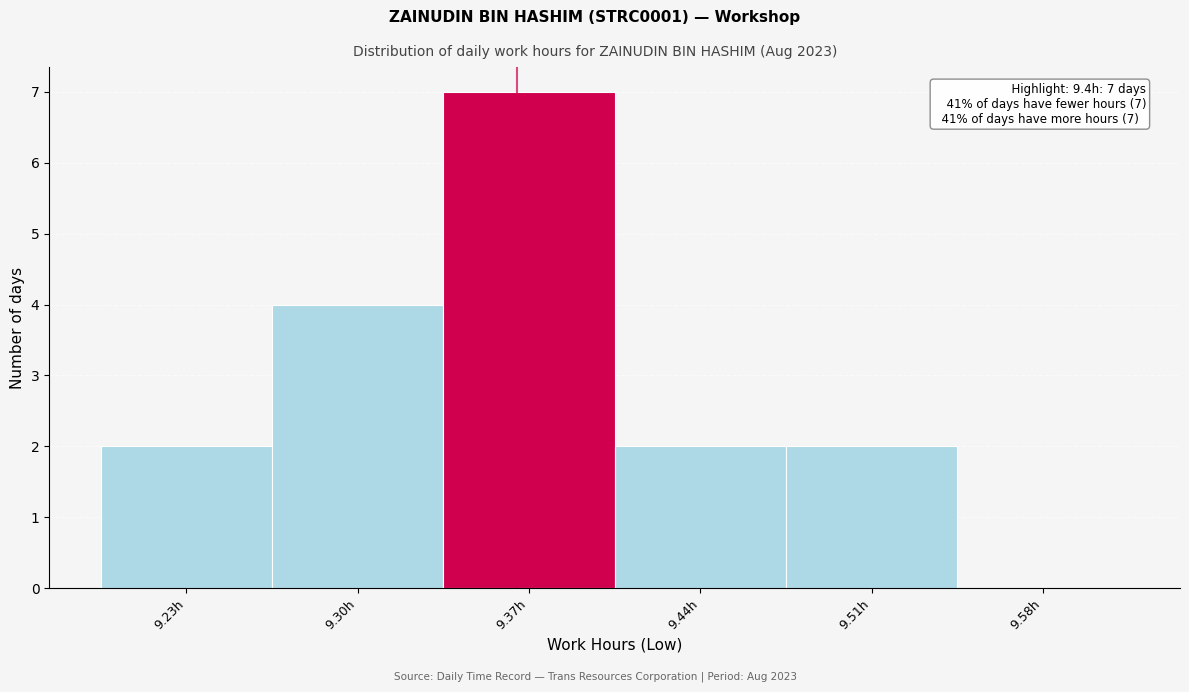

Reading left to right, transcribe all the data shown in this chart.

9.23h=2	9.30h=4	9.37h=7	9.44h=2	9.51h=2	9.58h=0